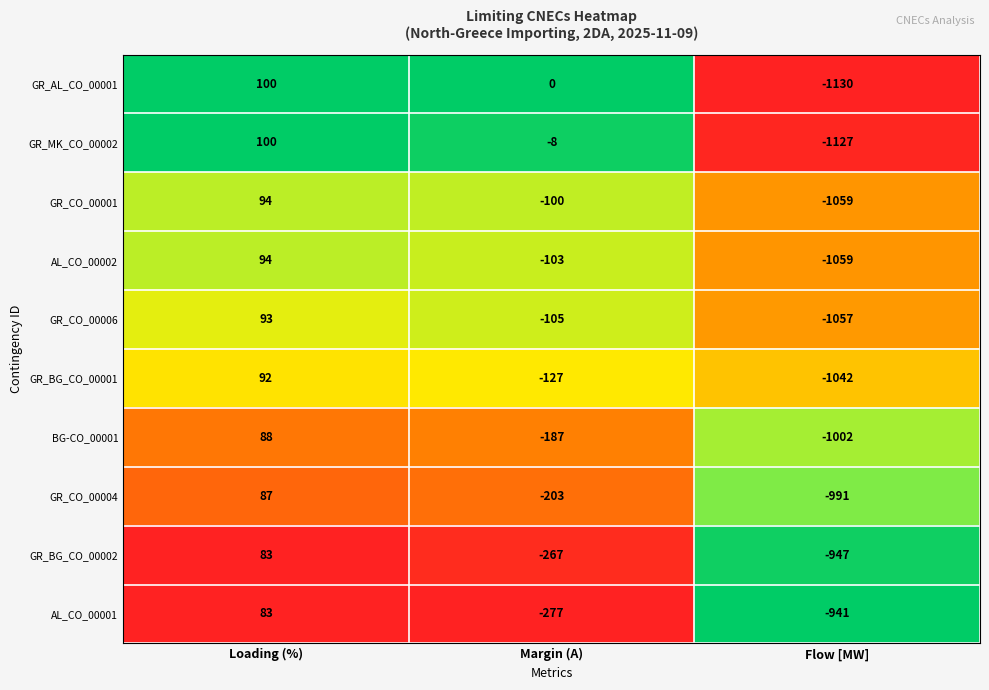

Which series has the widest spread of values?

GR_AL_CO_00001